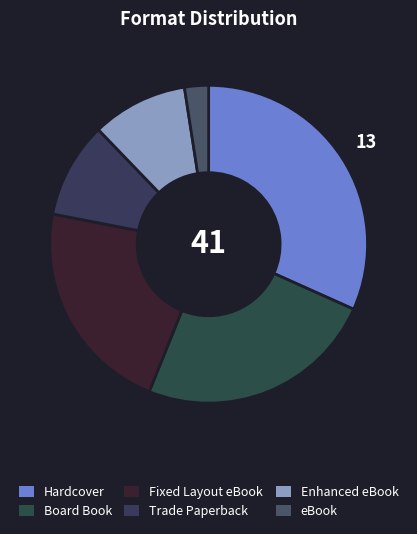

Is it true that Trade Paperback is 1% of the pie?

False